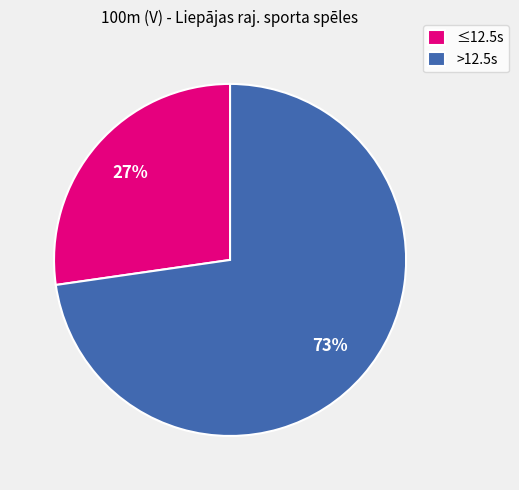

Which slice is the smallest?

≤12.5s